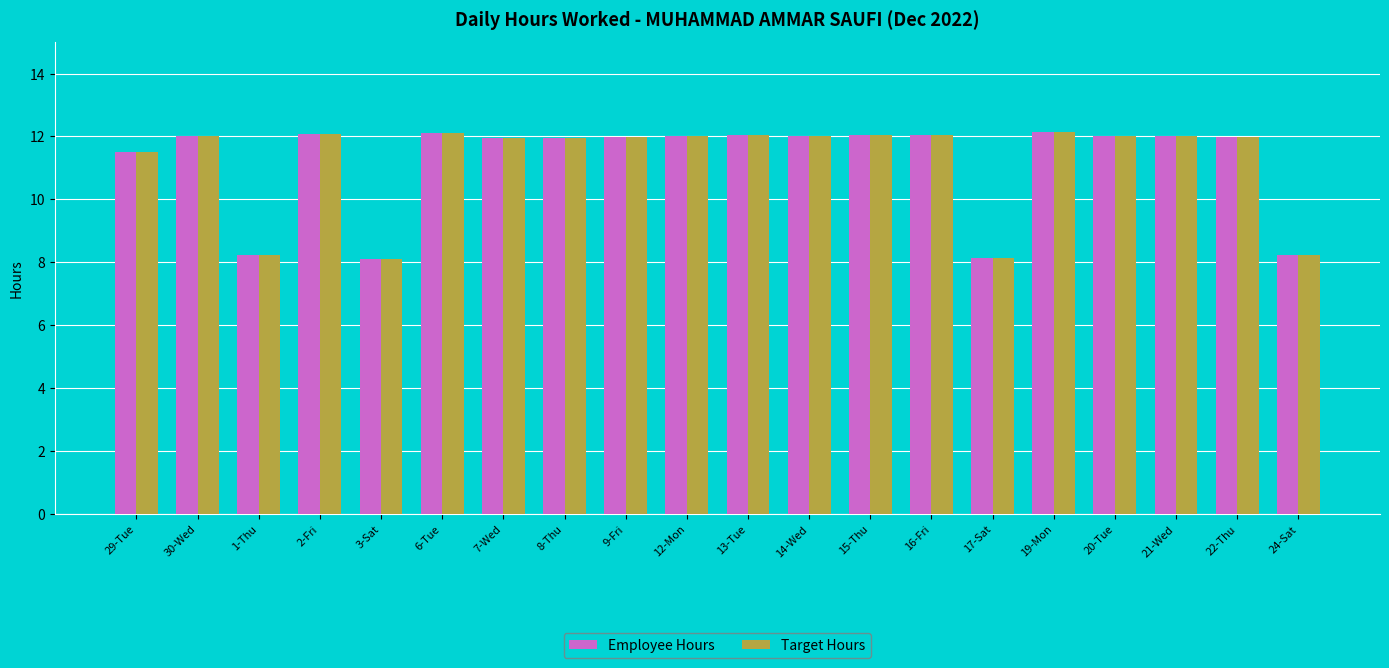

The value of Target Hours at 20-Tue is 12.0. True or false?

True